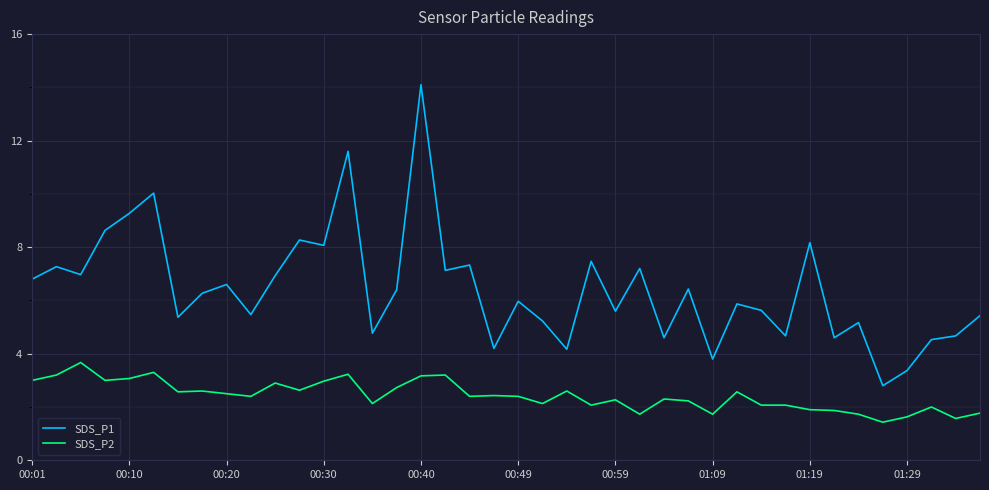

Rank the series by their maximum value, from lowest to highest.

SDS_P2, SDS_P1